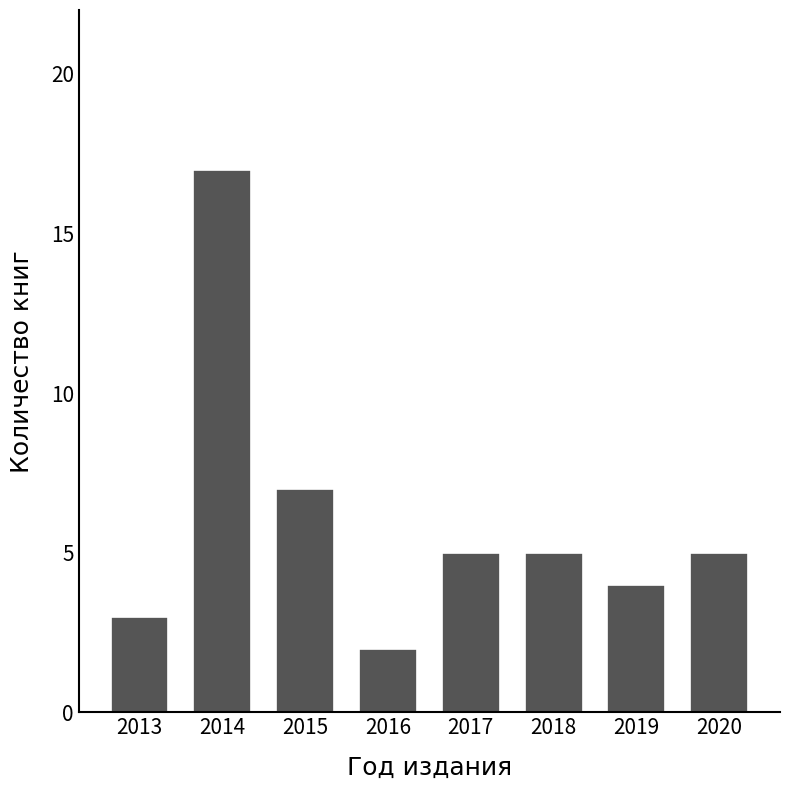

Where is the data nearest to the value 9?

2015